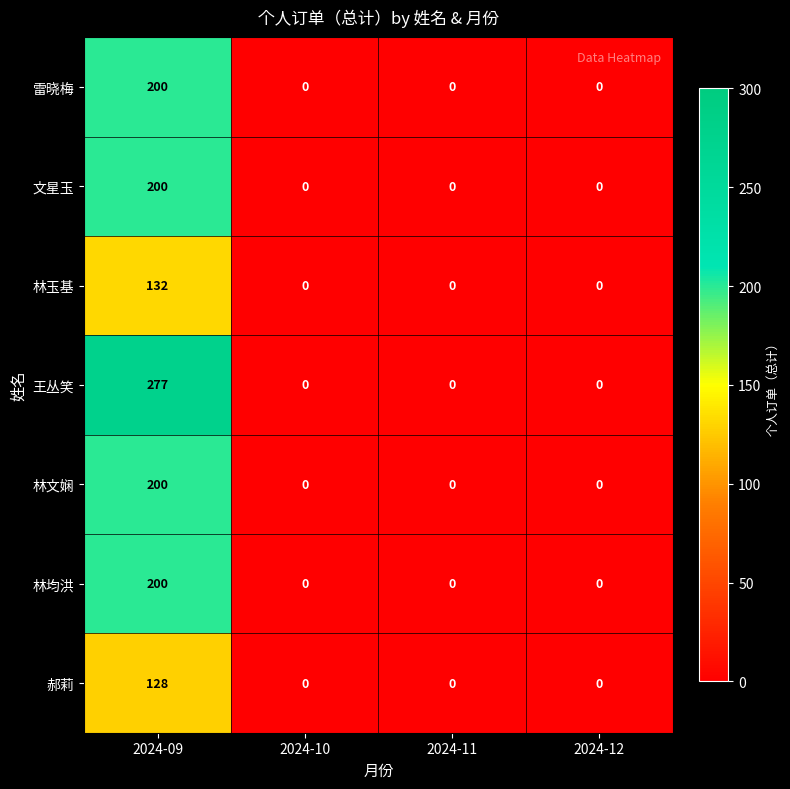

What is the total value across all series at 2024-09?

1337